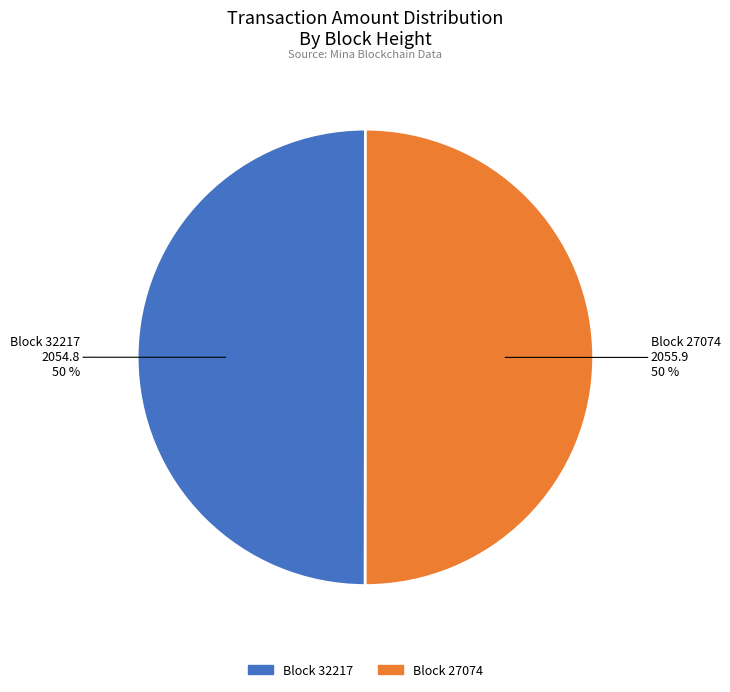

To the nearest percent, what is the average slice percentage?

50%